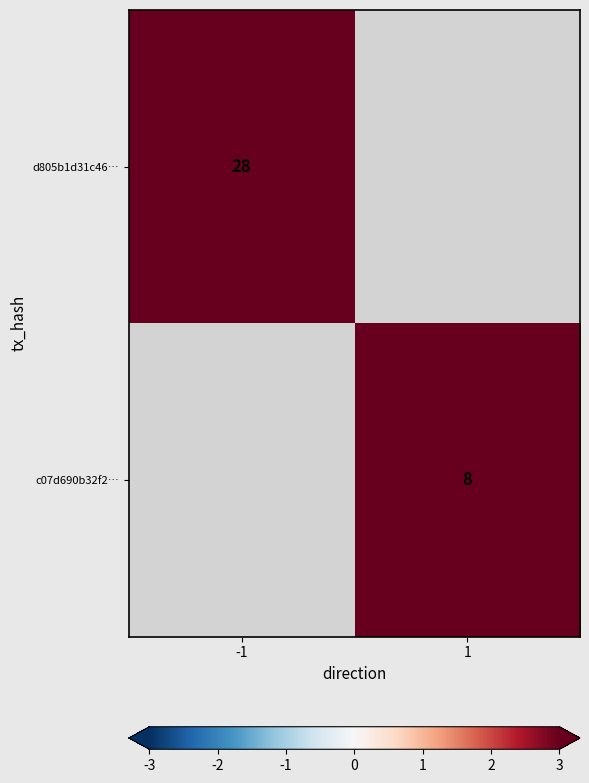

Is the value of d805b1d31c46… at -1 greater than the value of c07d690b32f2… at 1?

Yes